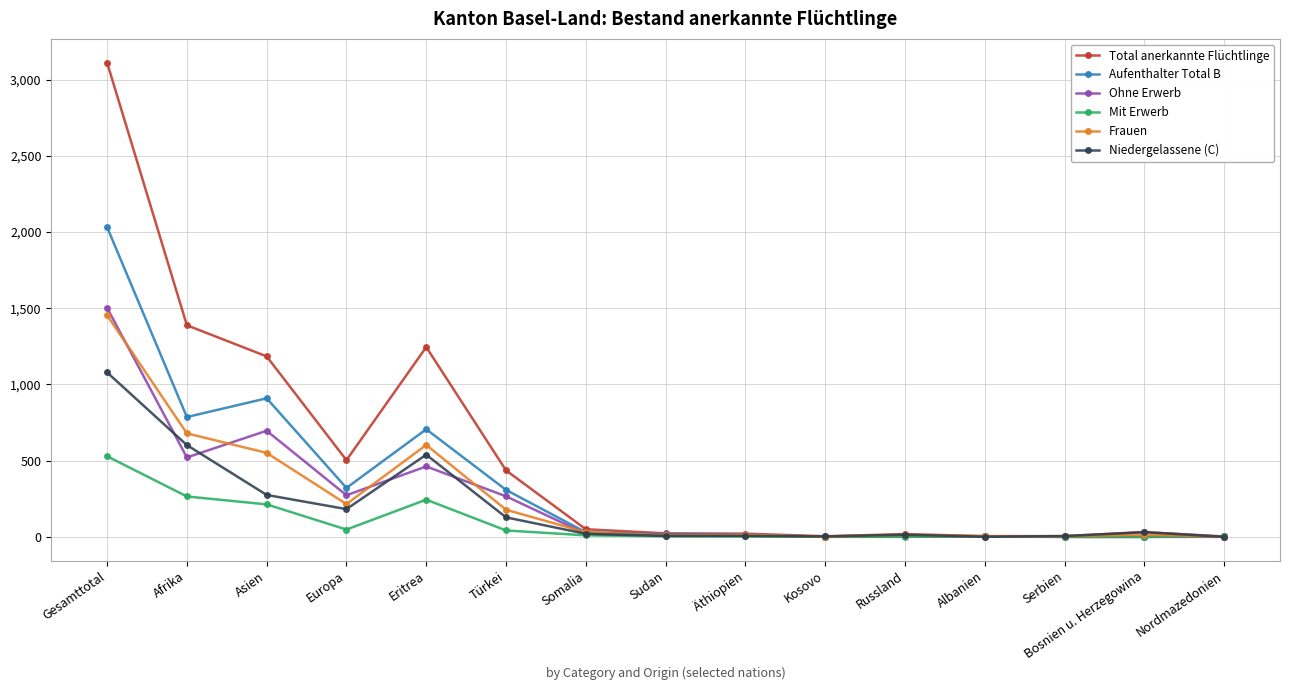

How many distinct data groups are displayed?

6